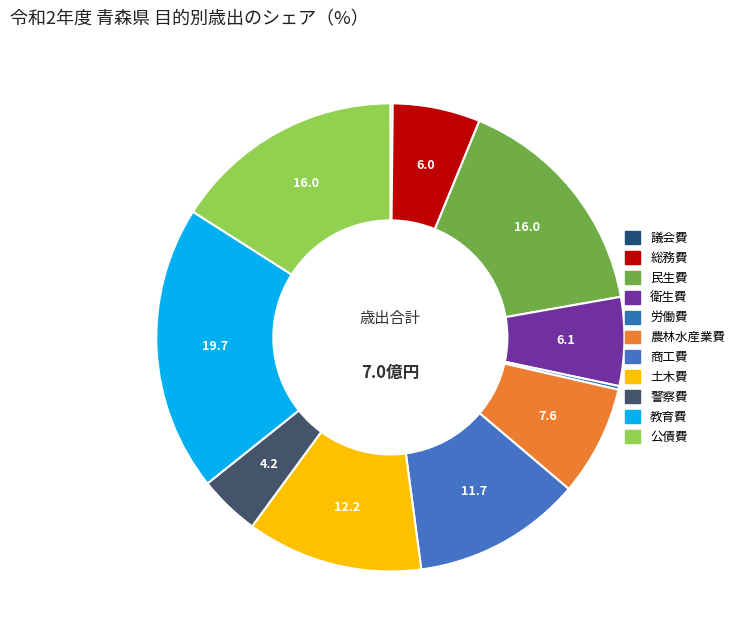

To the nearest percent, what is the difference between the 農林水産業費 and 労働費 slice percentages?

7%